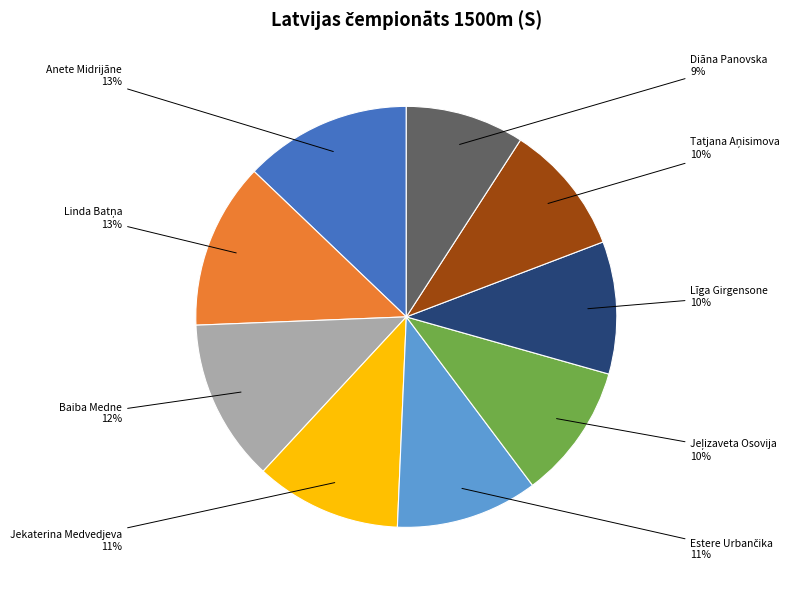

What is the smallest slice in the pie chart?

Diāna Panovska